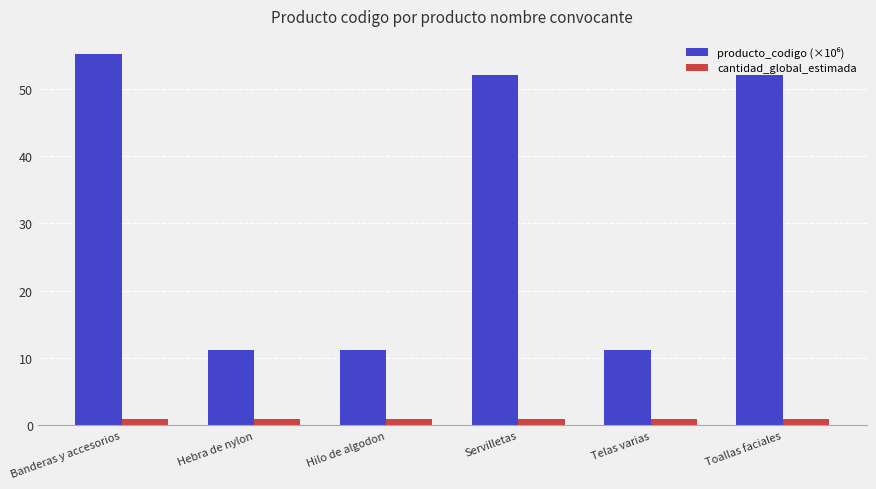

What is the average value of the cantidad_global_estimada series?

1.0